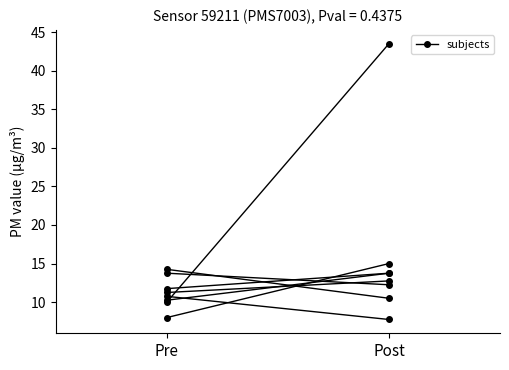

Is this an area chart (filled region under the line)?

No